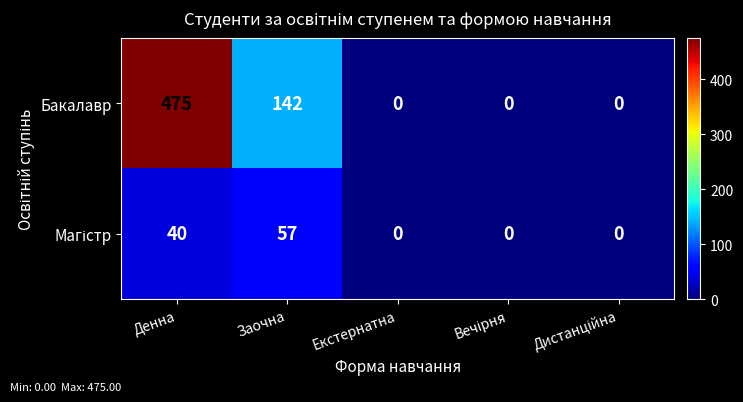

Count the number of categories in the chart.

5